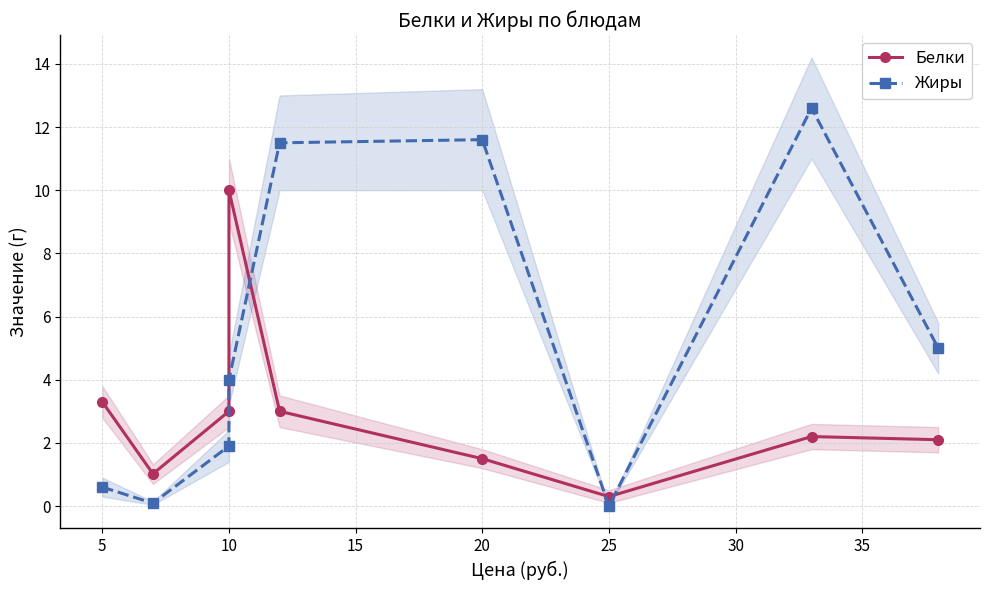

List the series in order of their overall mean, highest first.

Жиры, Белки